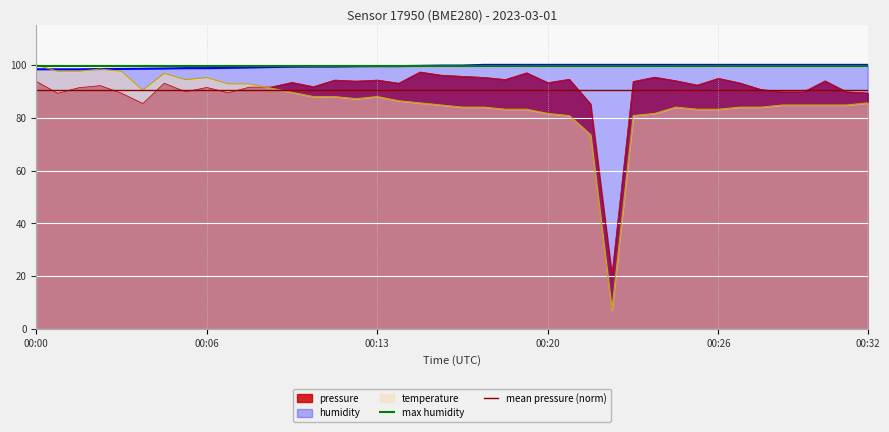

Which series has the largest total across all categories?

max humidity